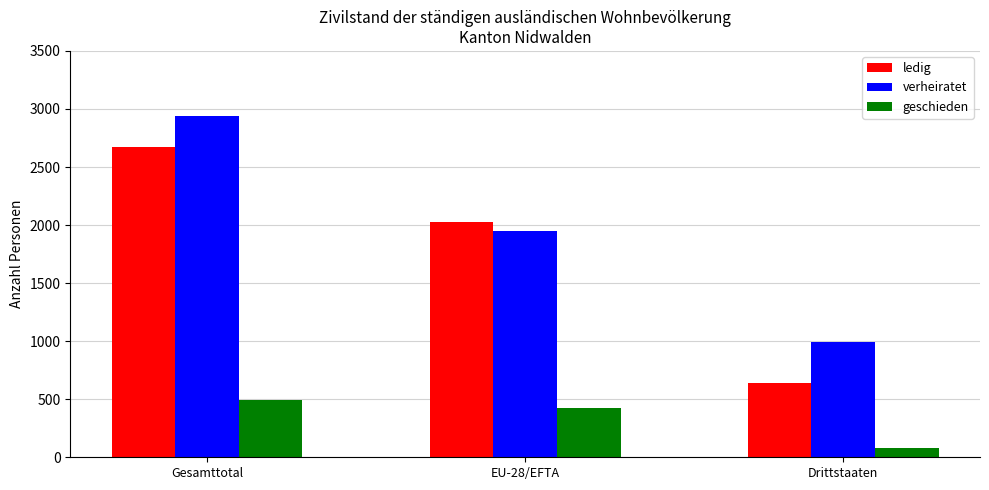

Reading left to right, transcribe all the data shown in this chart.

ledig: 2669	2026	643
verheiratet: 2937	1946	991
geschieden: 497	421	76